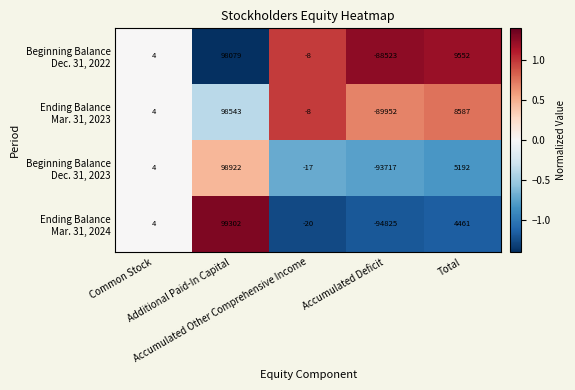

What is the maximum value shown in the chart?

99302